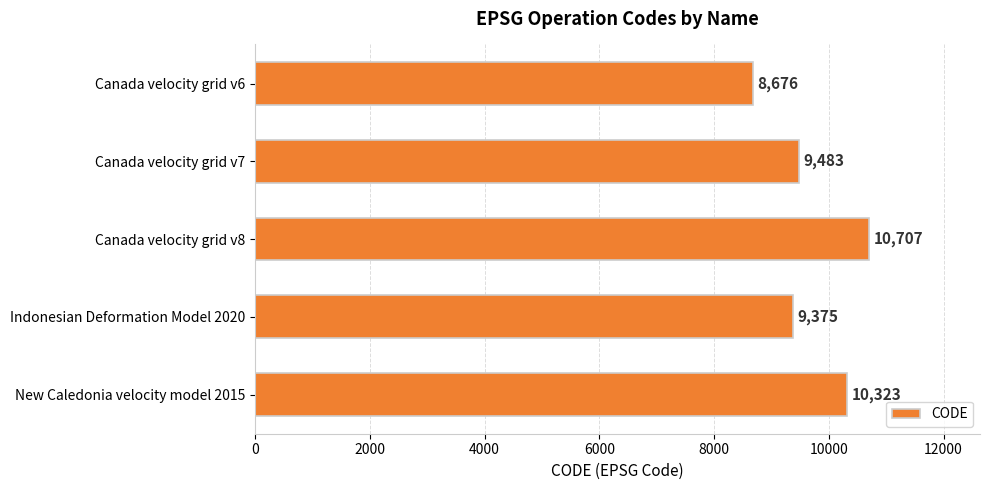

At which label is the value closest to 9691?

Canada velocity grid v7